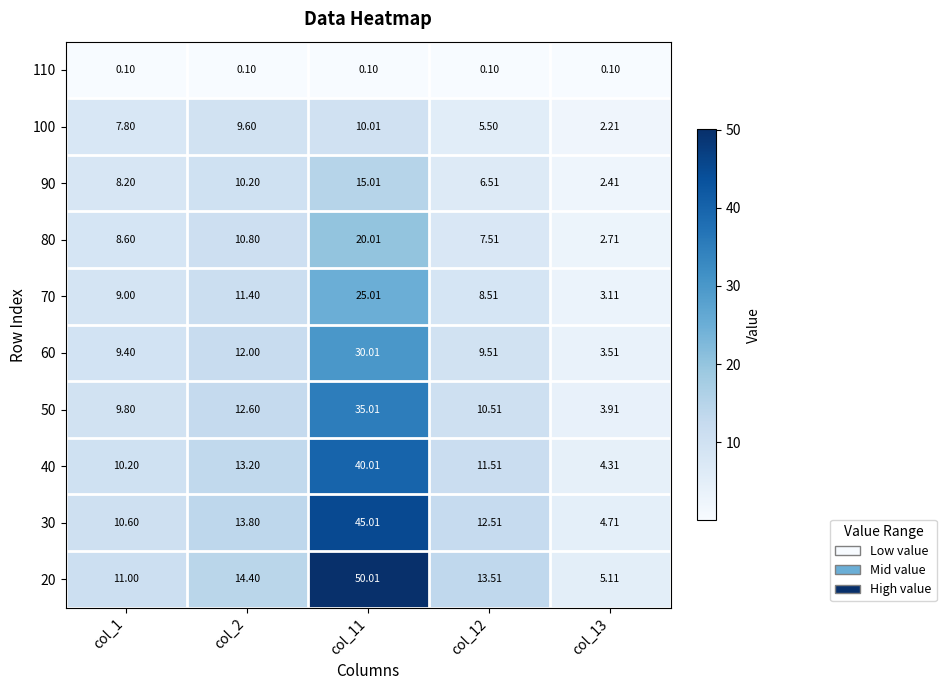

Is the value of 60 at col_12 greater than the value of 40 at col_2?

No